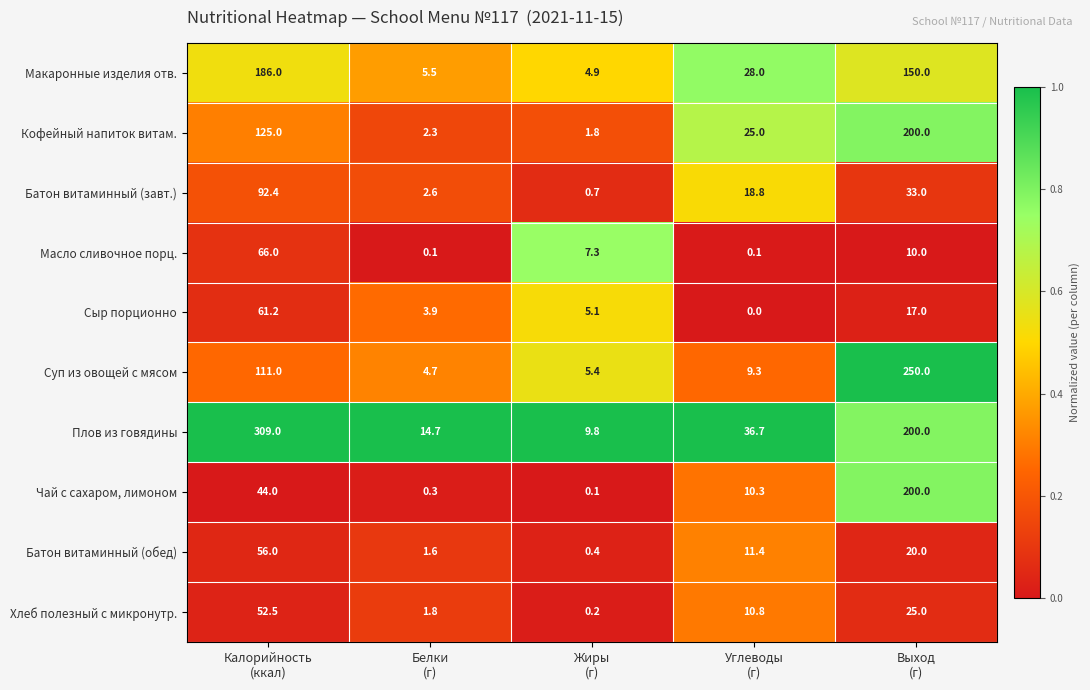

What is the difference between the maximum and second lowest values in the Масло сливочное порц. series?

65.9